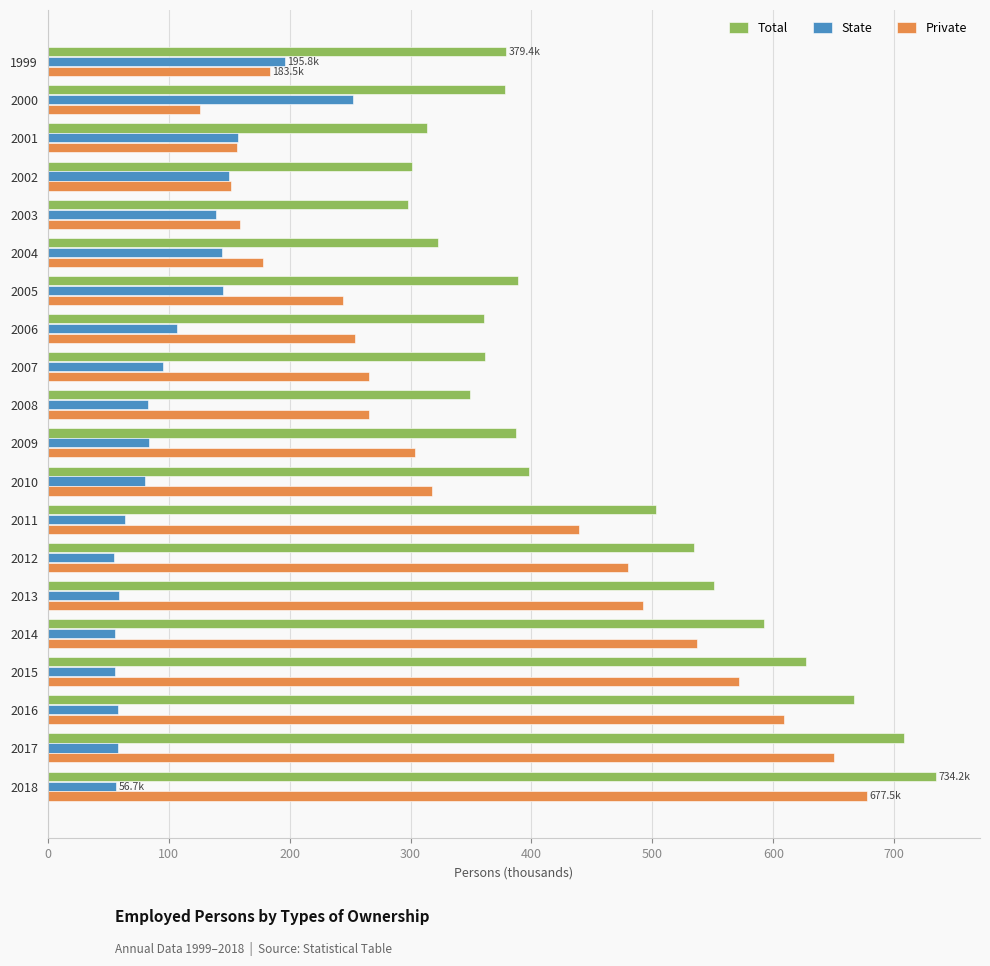

How many data points in Total are less than 388?

10